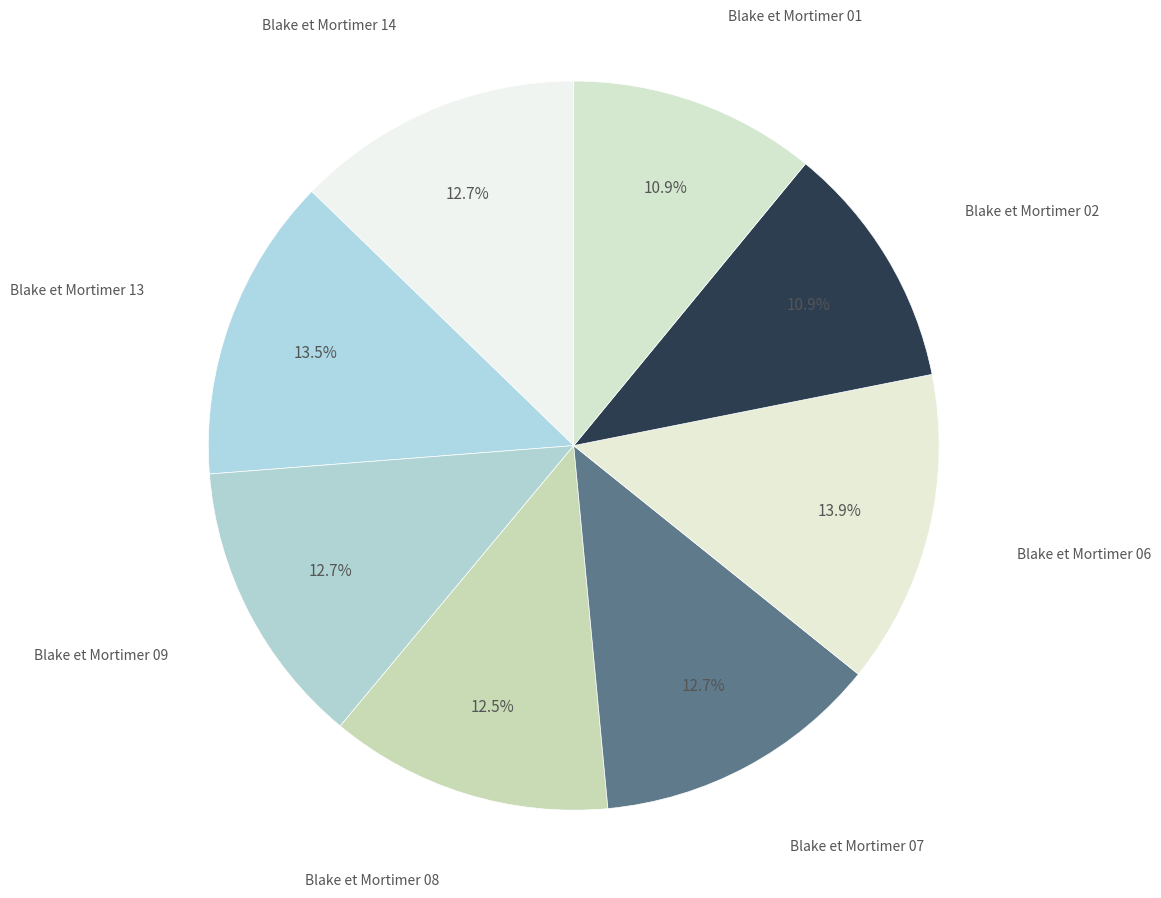

True or false: Blake et Mortimer 09 accounts for 13% of the total.

True